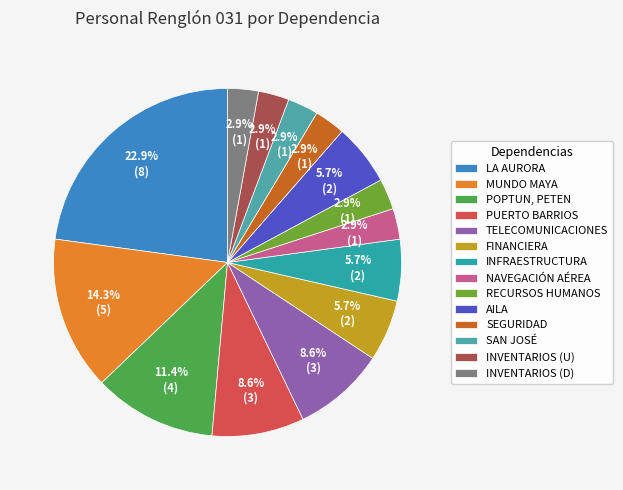

How many segments does this pie chart have?

14